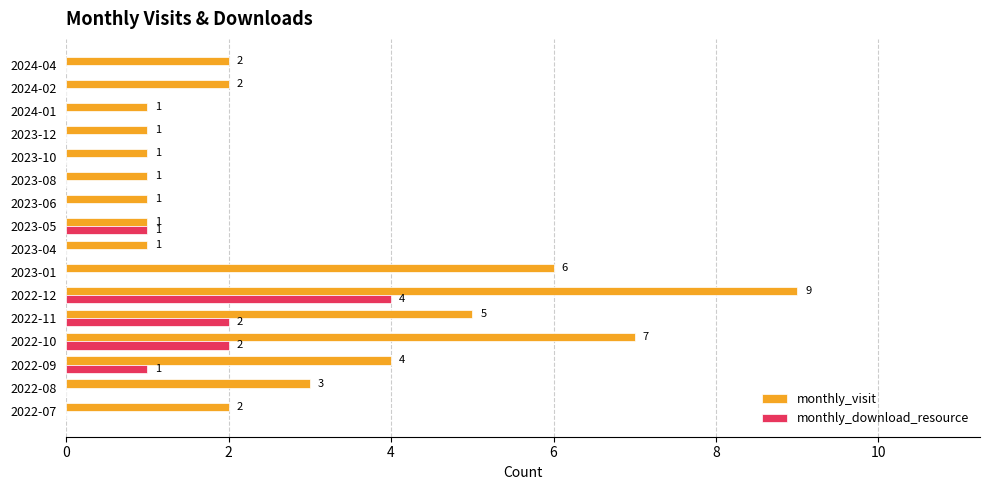

Which series changed the most between 2022-10 and 2022-11?

monthly_visit